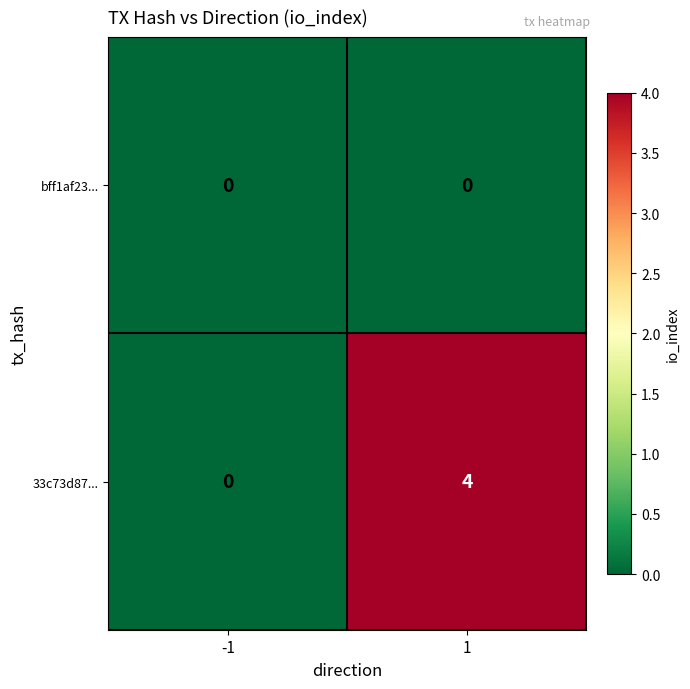

Reading left to right, what are all the values shown in this chart?

bff1af23...: 0	0
33c73d87...: 0	4